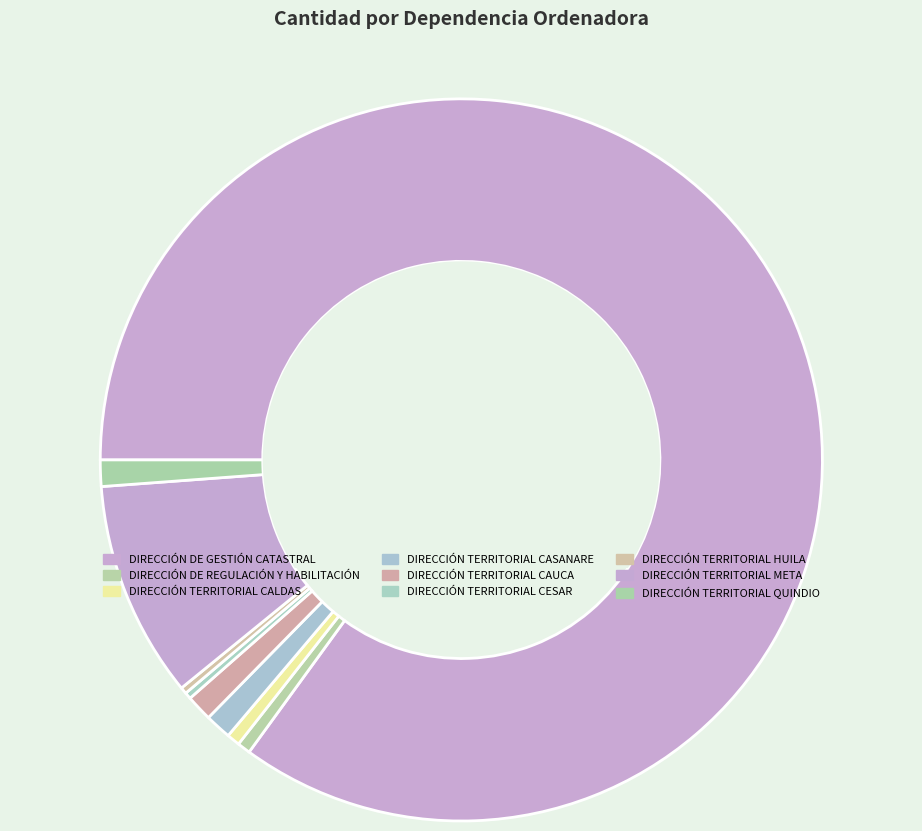

What percentage is NOT represented by DIRECCIÓN TERRITORIAL CAUCA?

98.8%